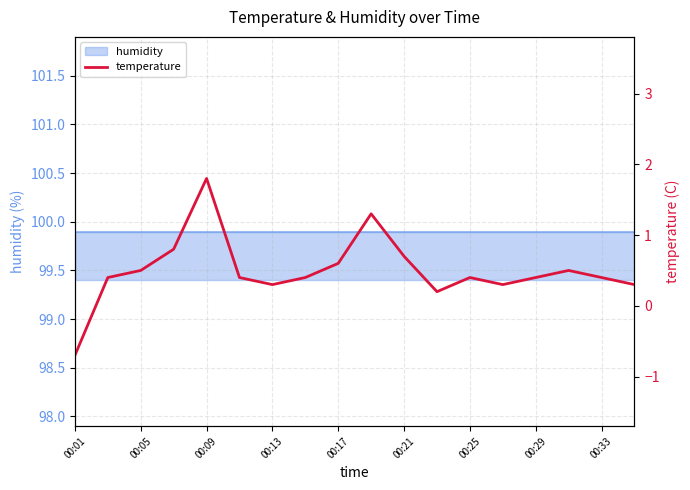

Reading left to right, extract all data points from this chart.

-0.7	0.4	0.5	0.8	1.8	0.4	0.3	0.4	0.6	1.3	0.7	0.2	0.4	0.3	0.4	0.5	0.4	0.3